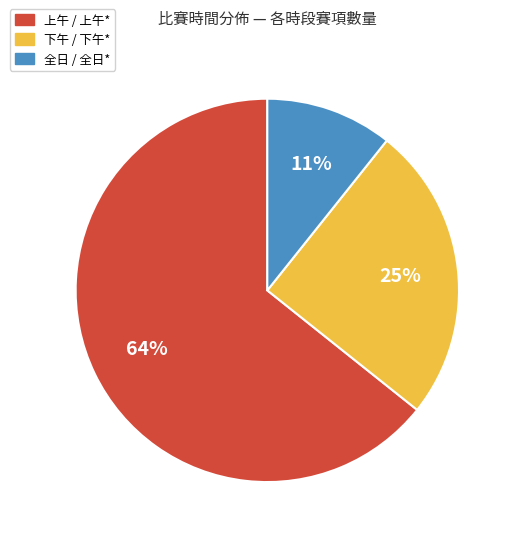

To the nearest percent, what percentage of the pie is 上午 / 上午*?

64%